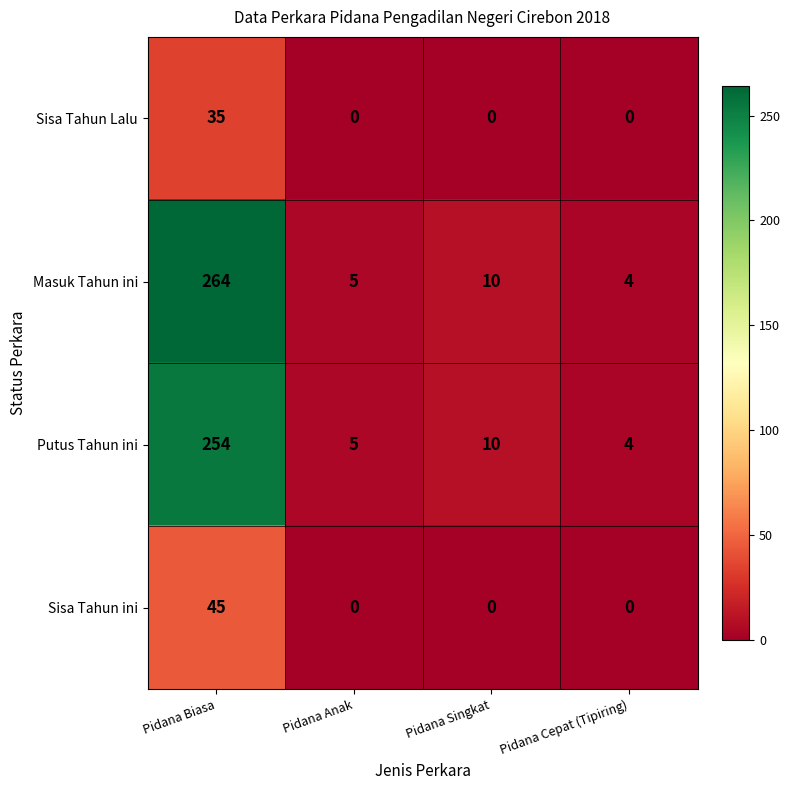

At which label does Putus Tahun ini first exceed 10?

Pidana Biasa